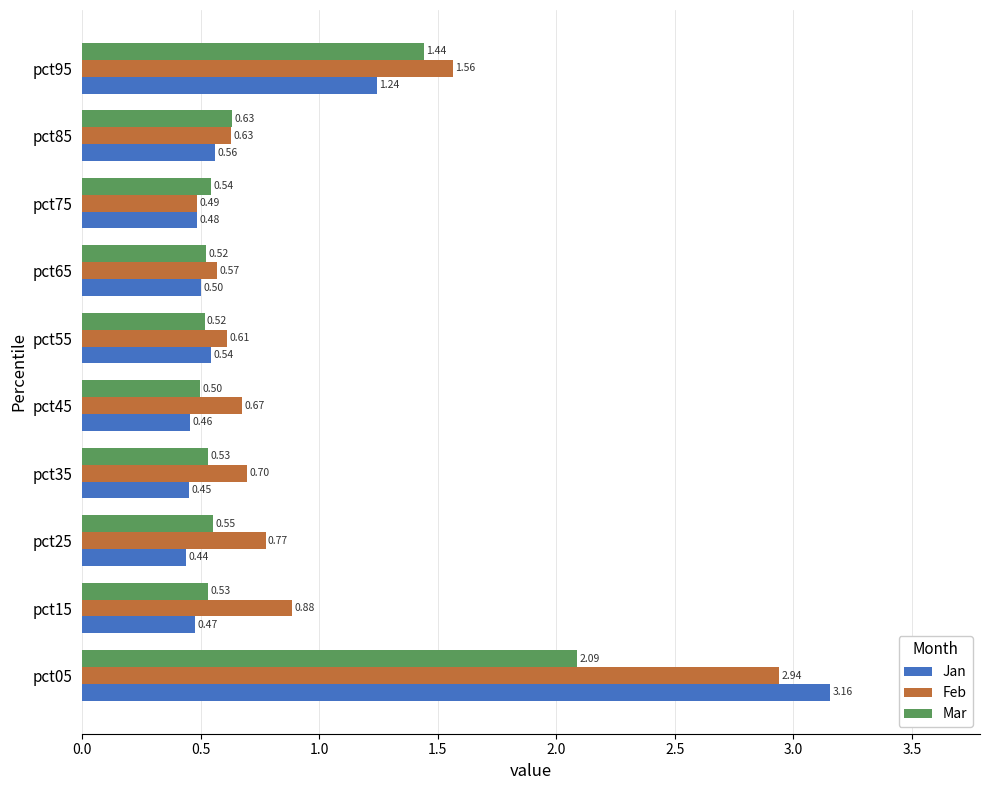

Which series has the largest total across all categories?

Feb